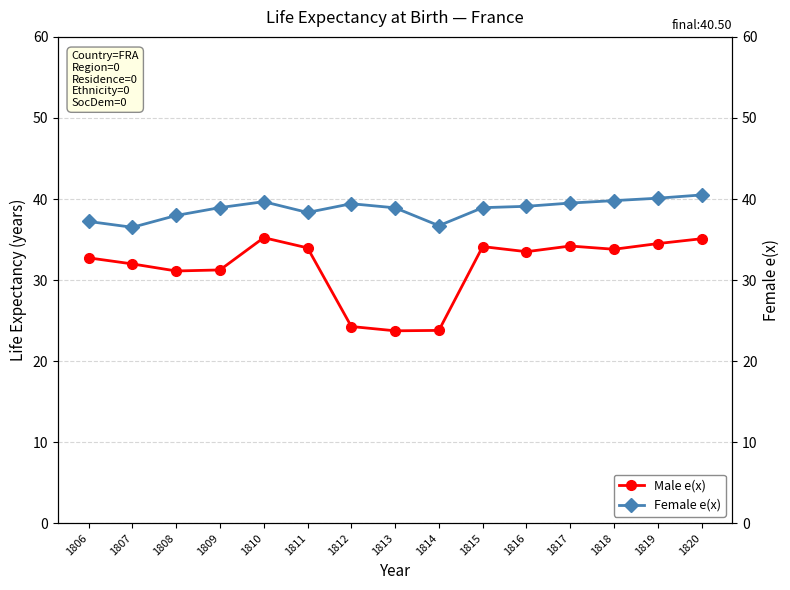

What is the sum of the Female e(x) values at 1815 and 1807?

75.4